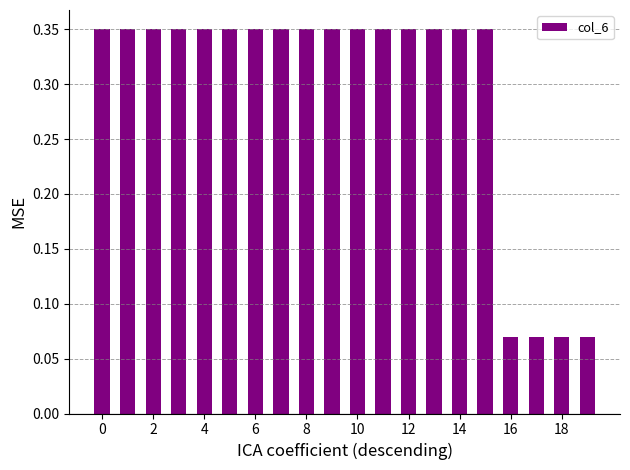

How many values are between 0 and 1?

20